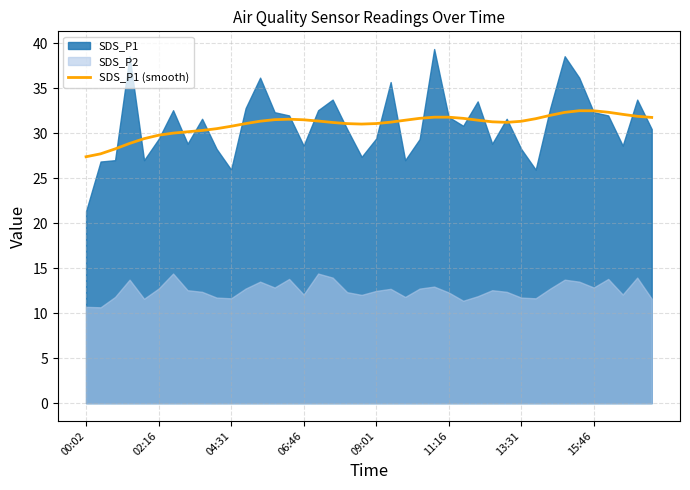

What is the highest value of the SDS_P1 (smooth) series?

32.5